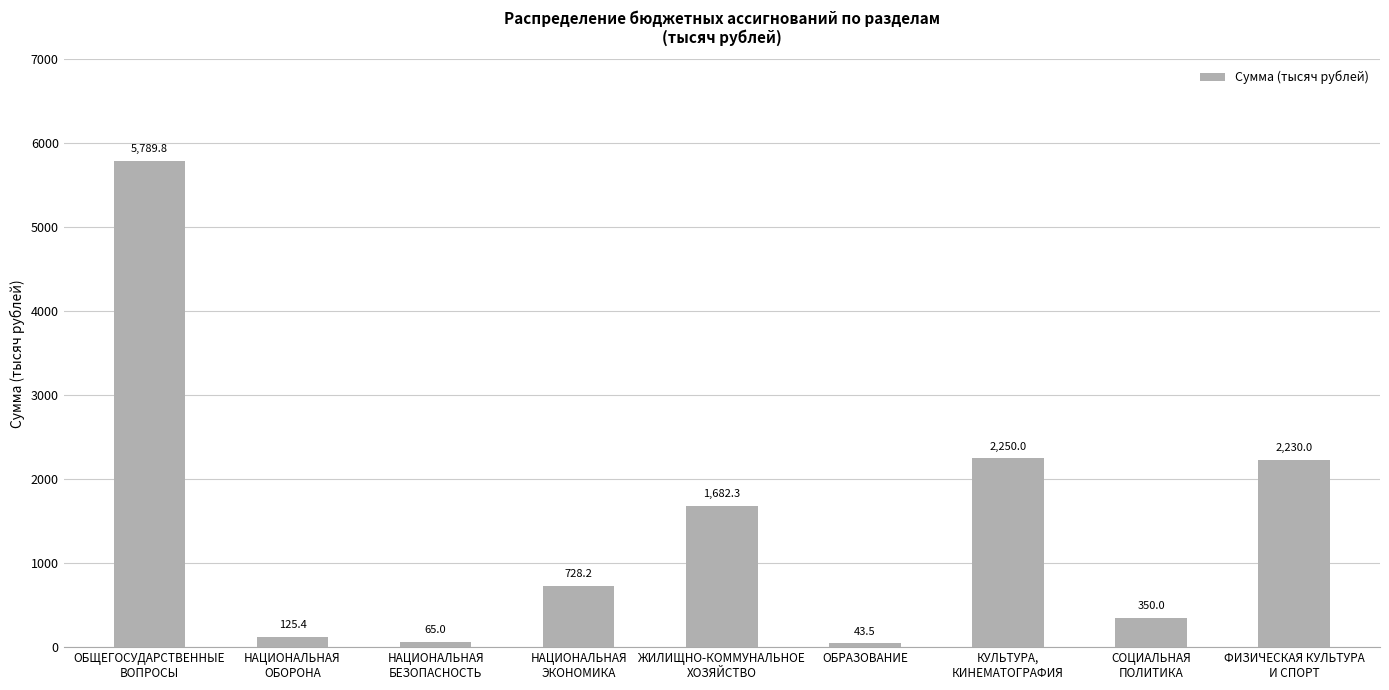

True or false: the data shows 3945.7 at КУЛЬТУРА,
КИНЕМАТОГРАФИЯ.

False